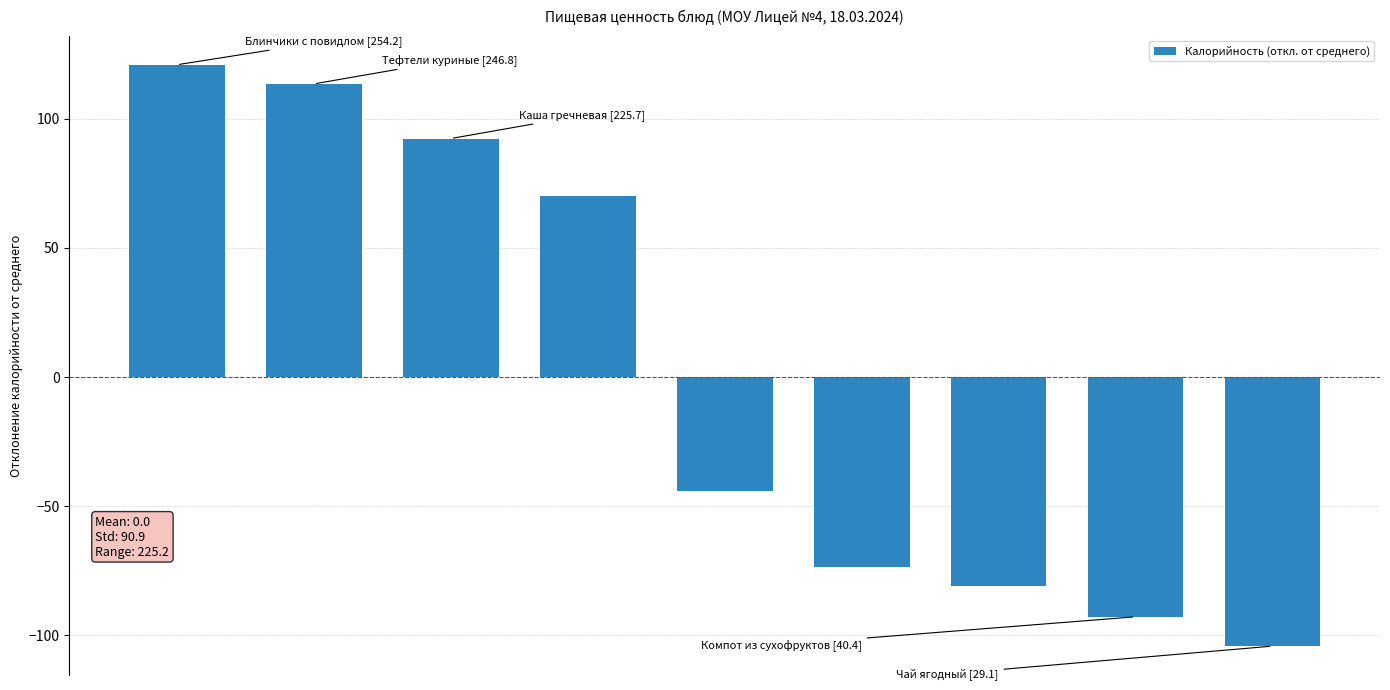

What is the value of the 8th bar from the left?

-93.0